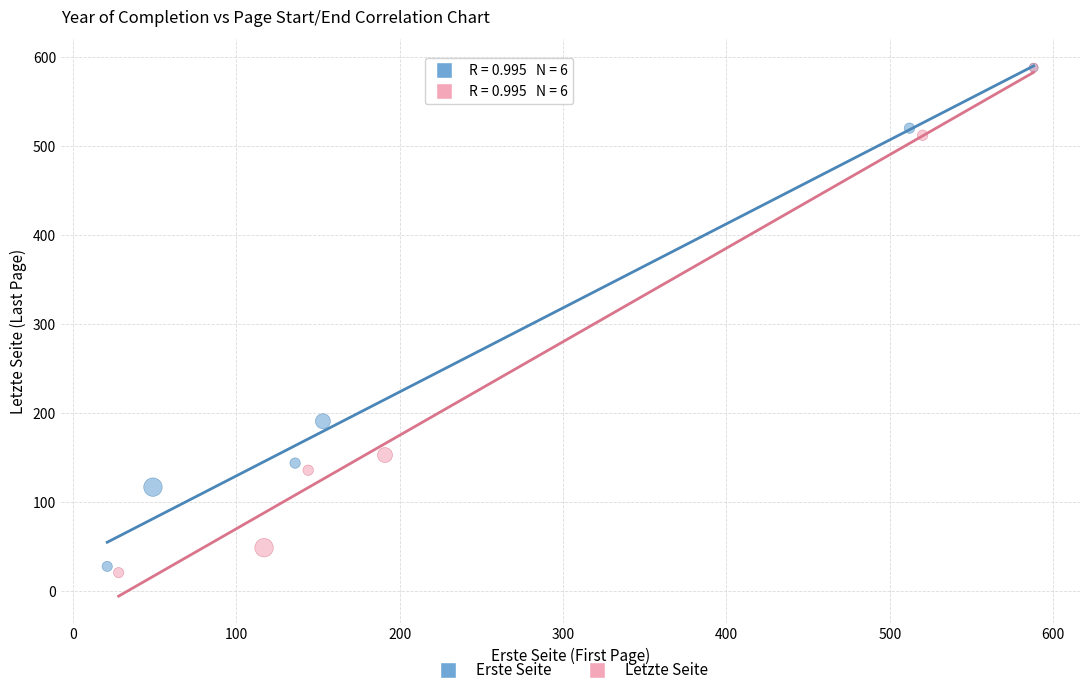

Which series has the largest Y range (max minus min)?

Letzte Seite